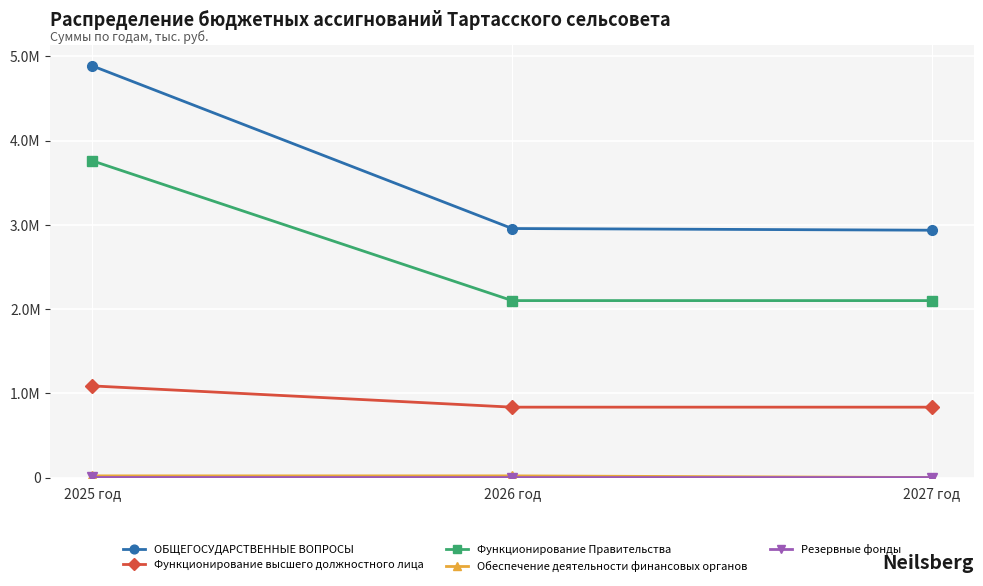

Reading left to right, extract all data points from this chart.

ОБЩЕГОСУДАРСТВЕННЫЕ ВОПРОСЫ: 2025 год=4887863	2026 год=2956809	2027 год=2936810
Функционирование высшего должностного лица: 2025 год=1088109	2026 год=835709	2027 год=835710
Функционирование Правительства: 2025 год=3760754	2026 год=2101100	2027 год=2101100
Обеспечение деятельности финансовых органов: 2025 год=20000	2026 год=20000	2027 год=0
Резервные фонды: 2025 год=1000	2026 год=0	2027 год=0